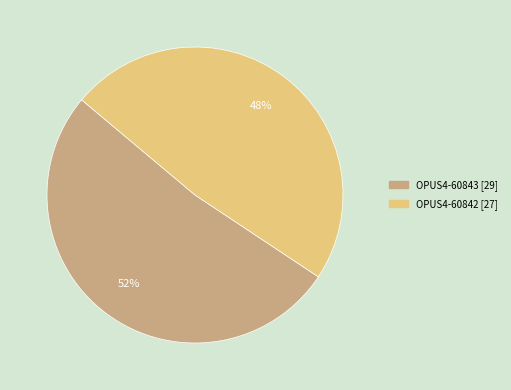

Count the number of slices in the pie.

2